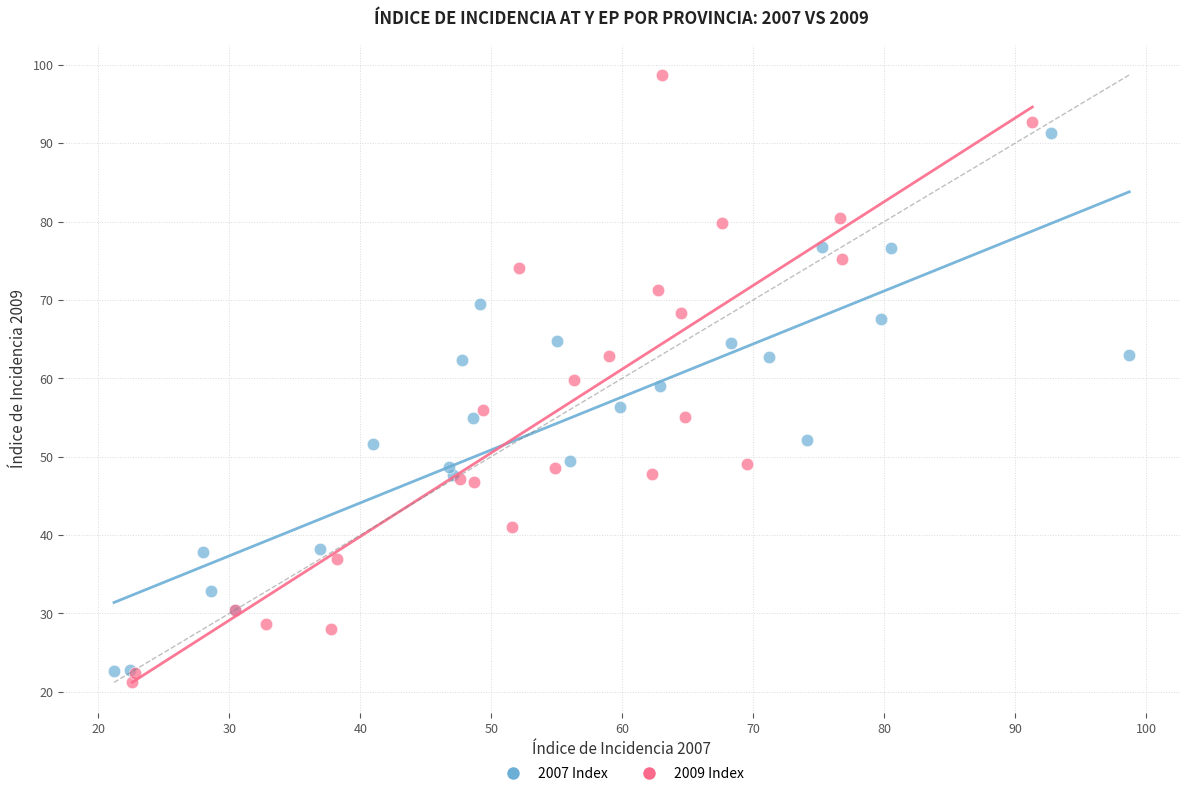

Which series has the largest Y range (max minus min)?

2009 Index